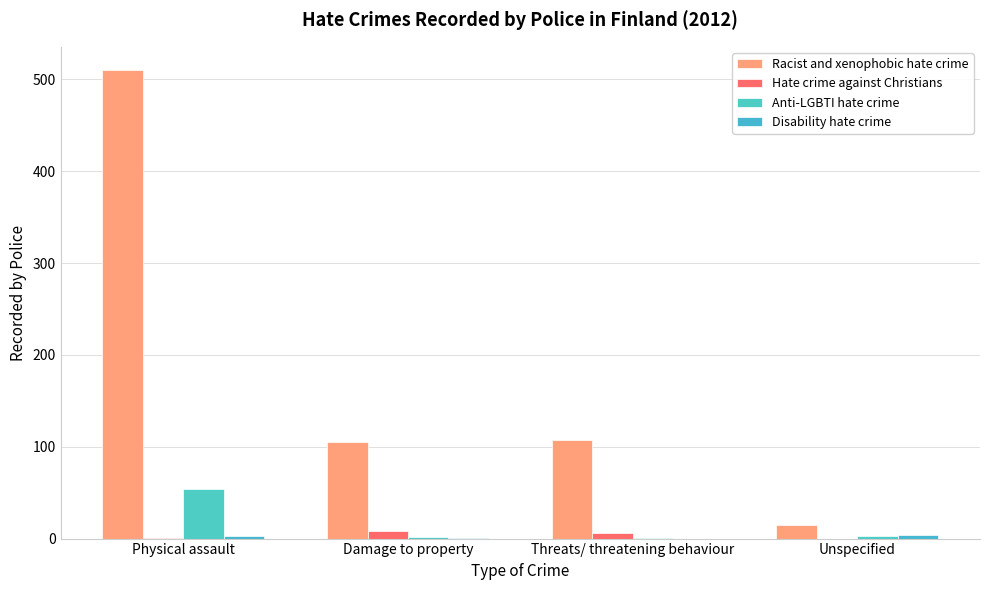

What is the highest value of the Anti-LGBTI hate crime series?

54